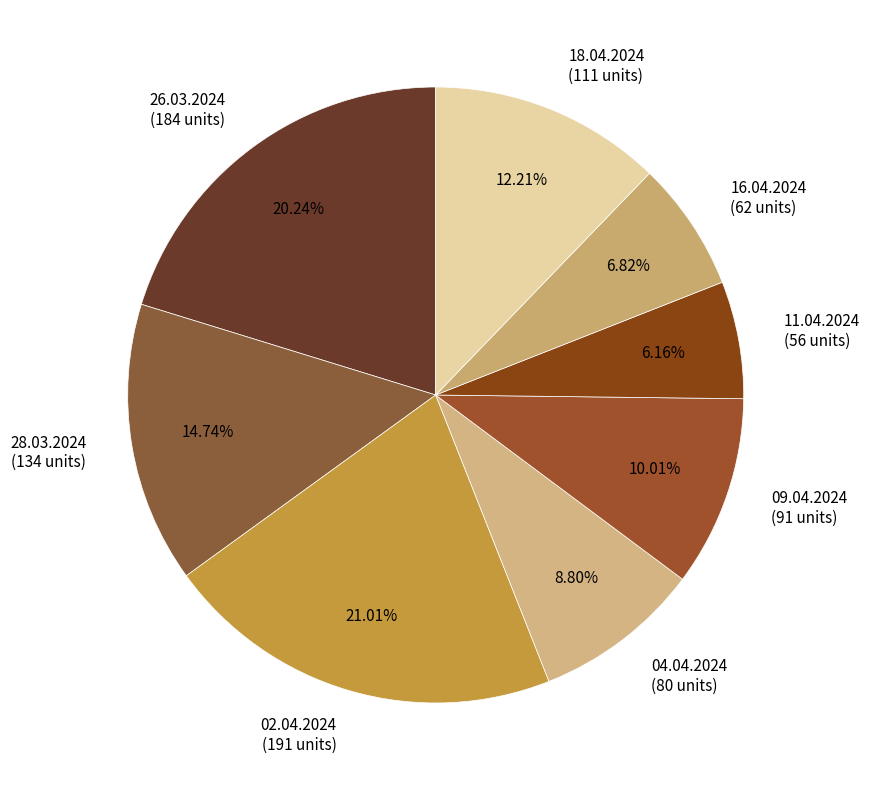

How many segments does this pie chart have?

8